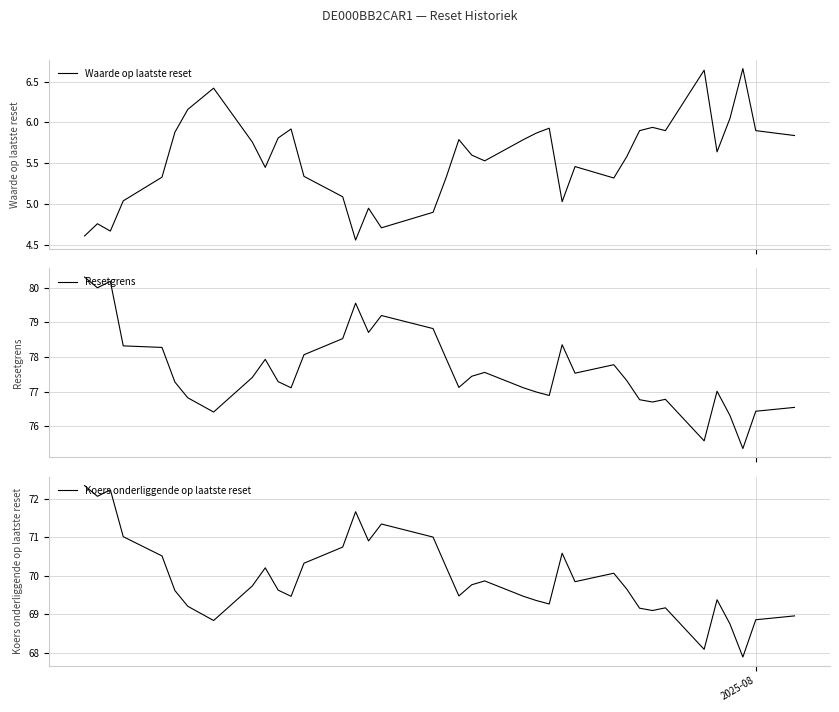

True or false: Waarde op laatste reset and Resetgrens intersect in this chart.

False